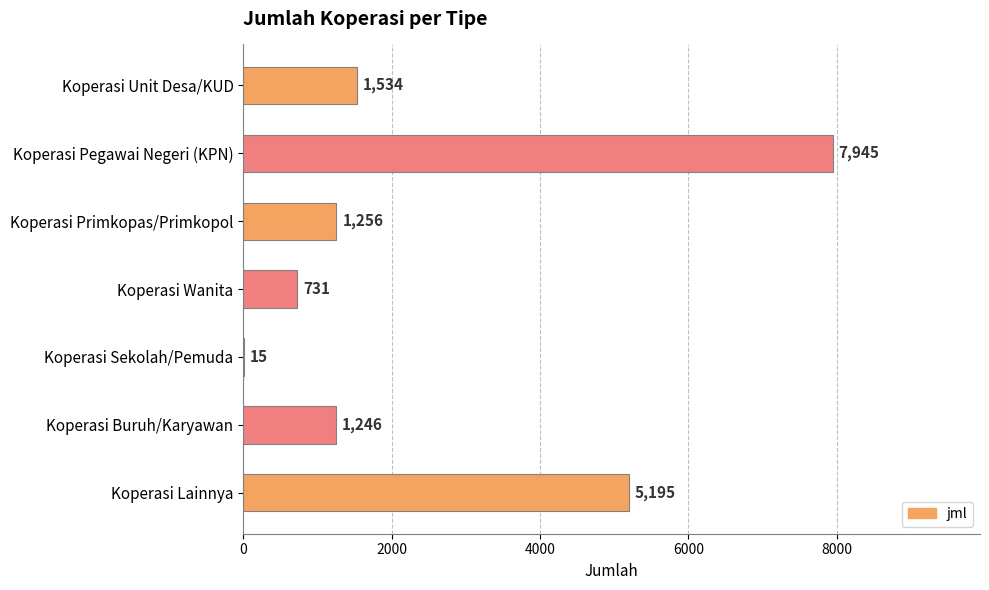

Count the number of data series in this chart.

1